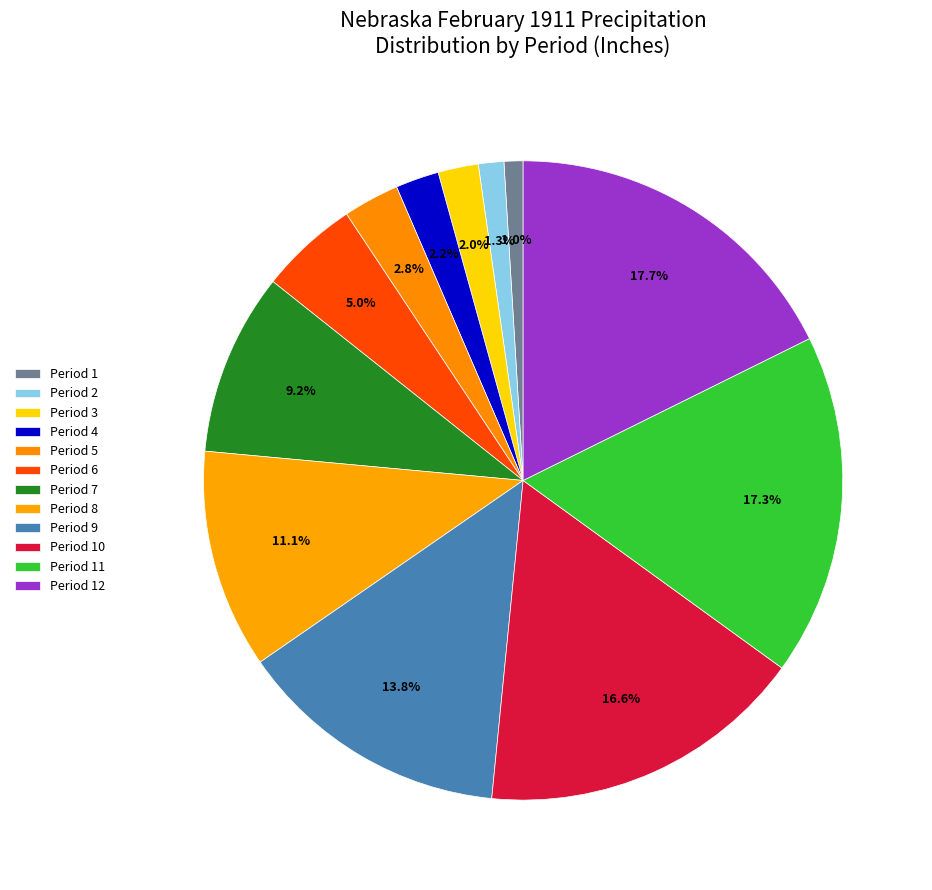

How many slices are in this pie chart?

12